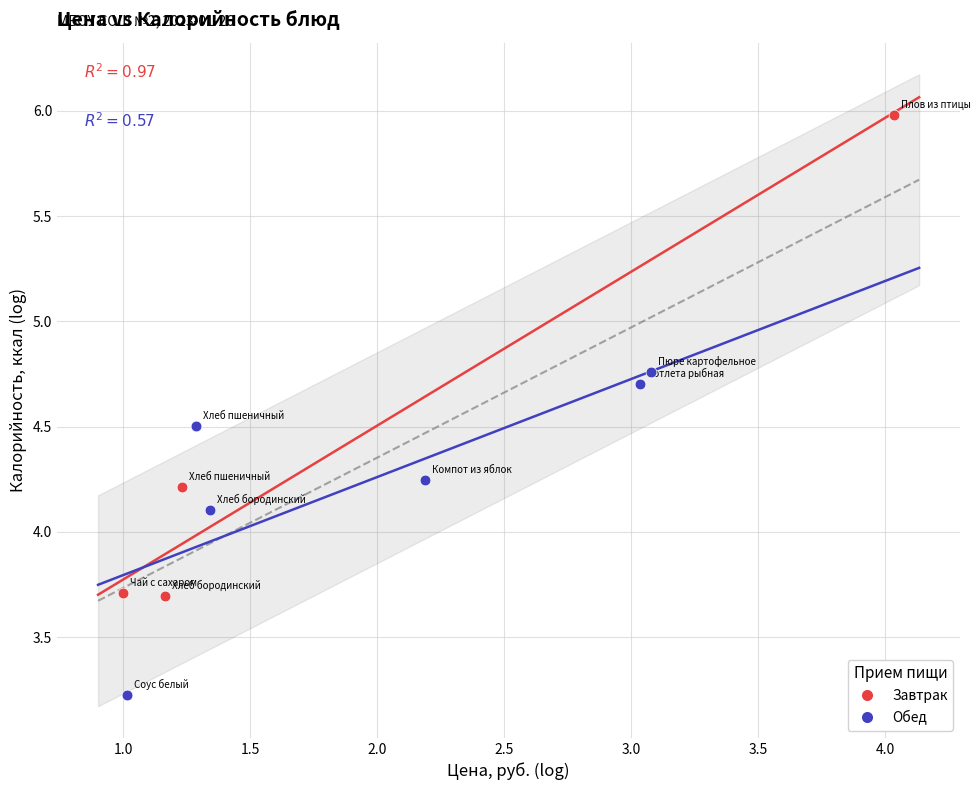

Which series reaches the maximum Y coordinate?

Завтрак